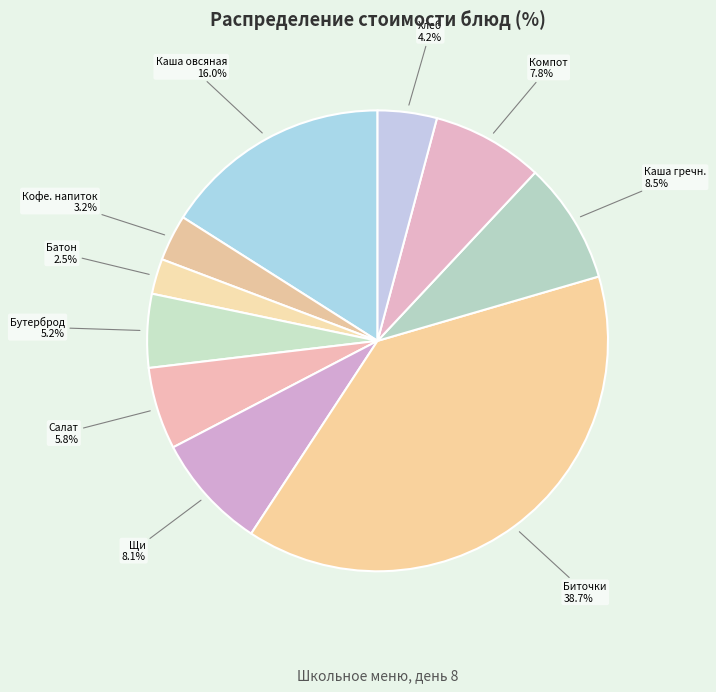

Which category has the smallest portion of the pie?

Батон